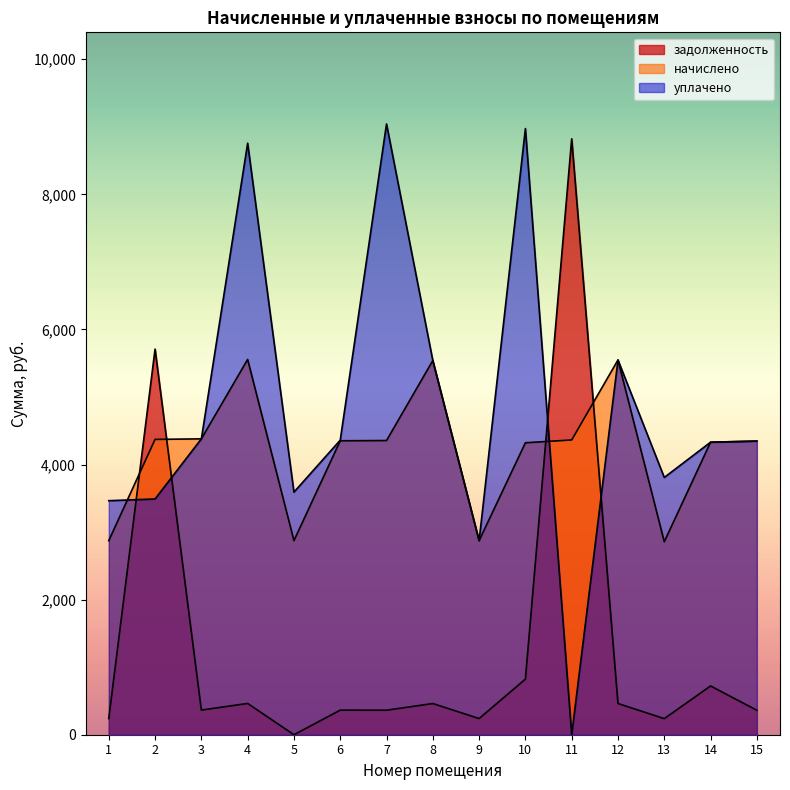

After their last crossing, which series has the higher values: уплачено or задолженность?

уплачено